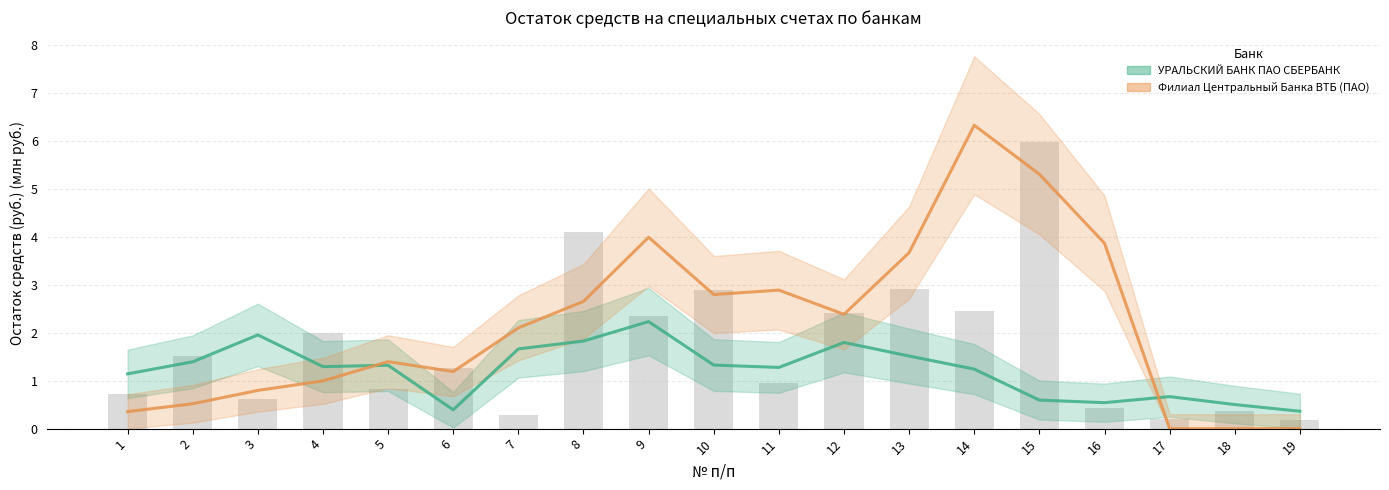

What is the difference between the maximum and minimum values in the УРАЛЬСКИЙ БАНК ПАО СБЕРБАНК series?

1.9